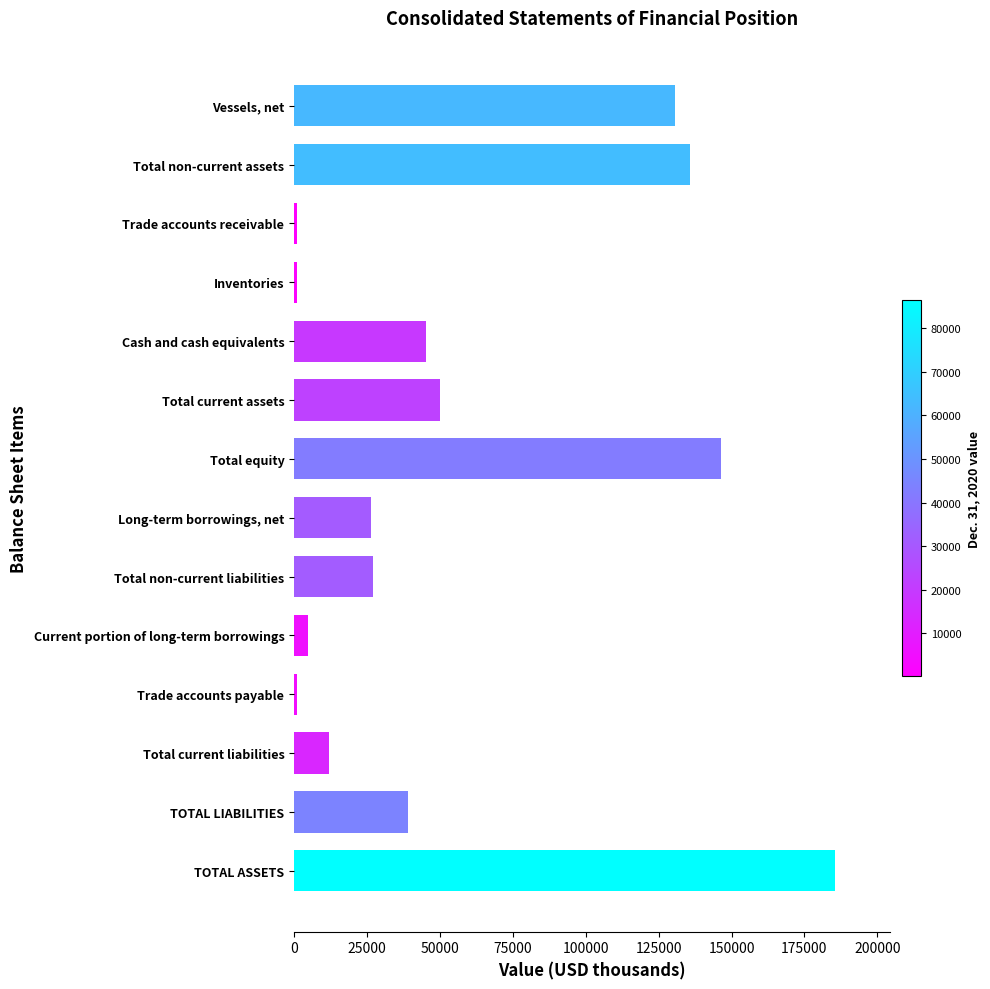

True or false: the data shows 14035 at TOTAL LIABILITIES.

False